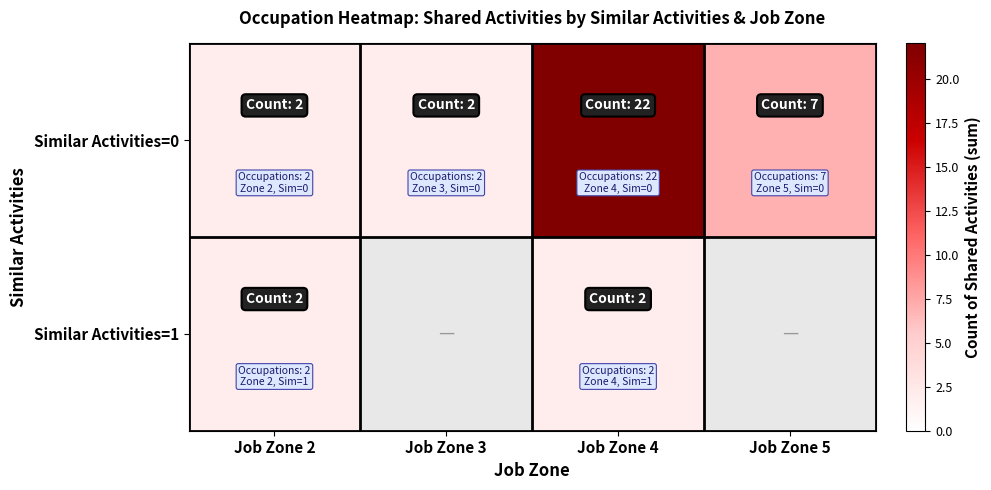

At which category does the chart reach its peak across all series?

Job Zone 4